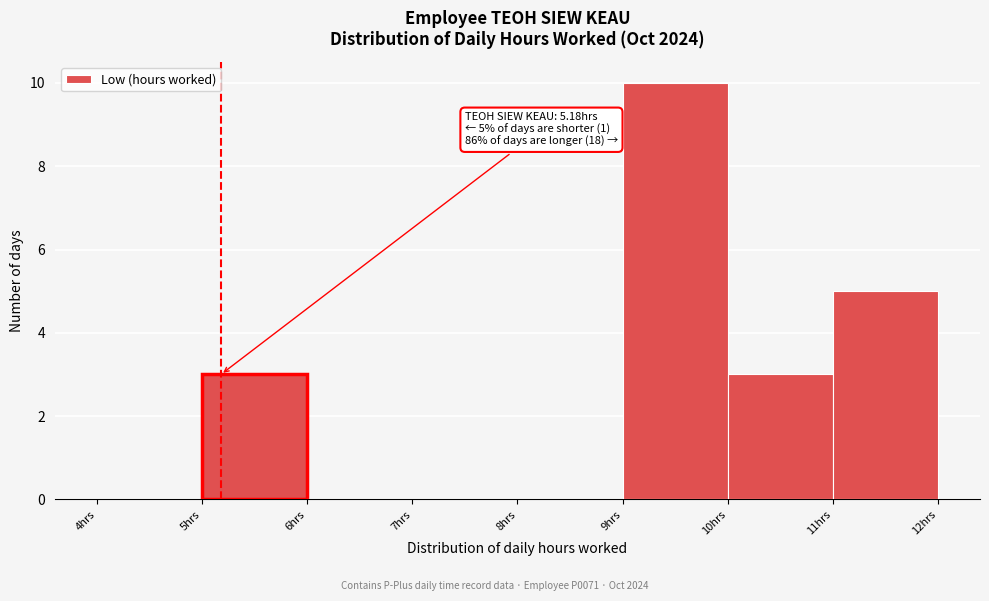

Which range on the x-axis has the tallest bar?

9 to 10